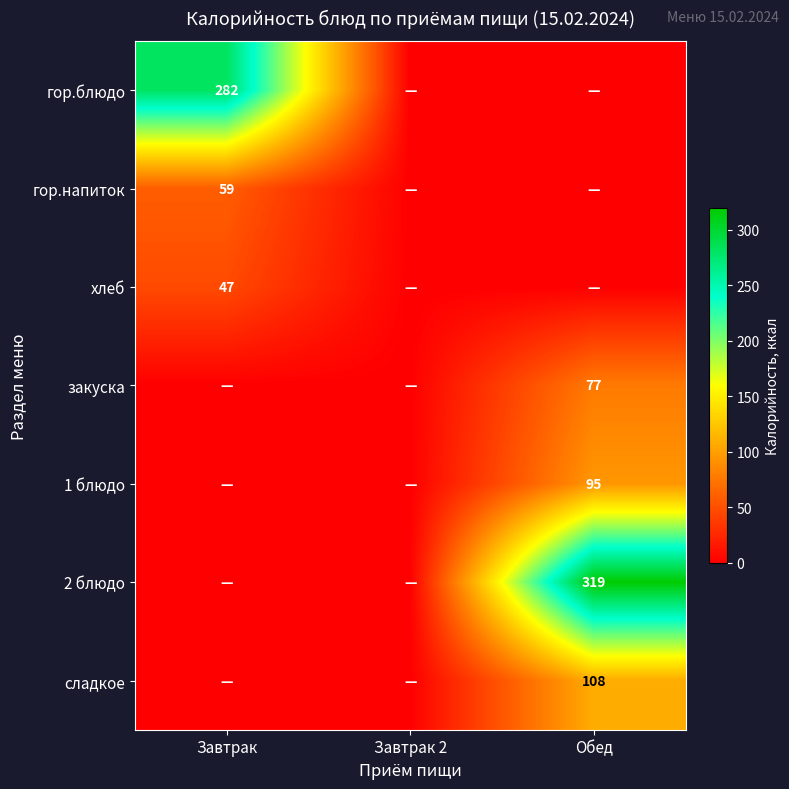

Is it true that закуска equals 77 at Обед?

True